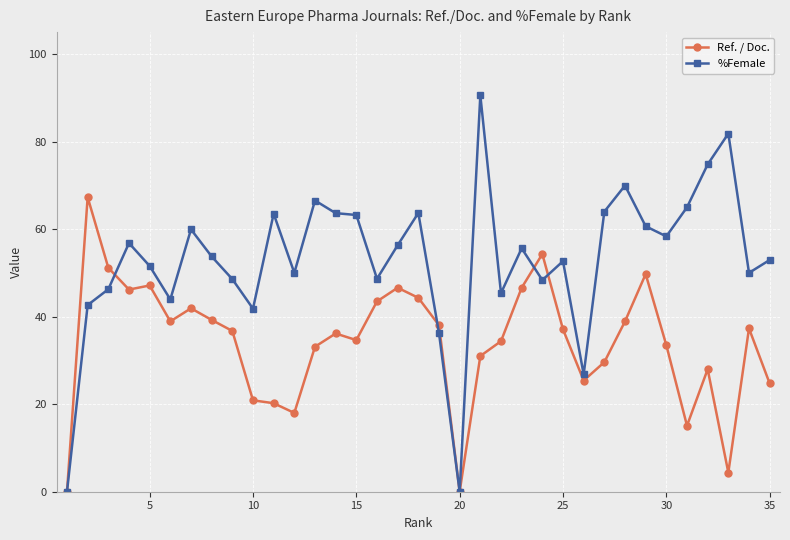

What is the value of the %Female point at the 33rd from the left?

81.8